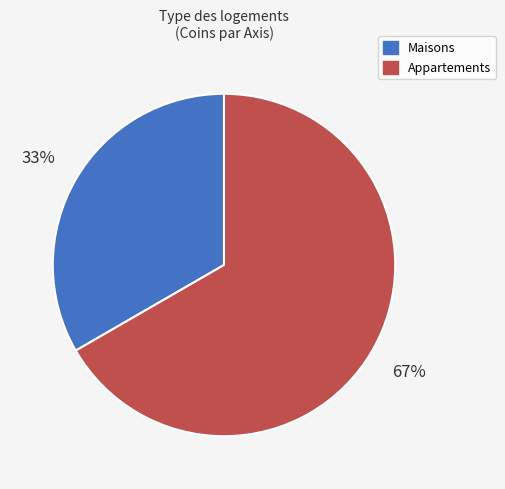

Is there a majority slice in this chart?

Yes